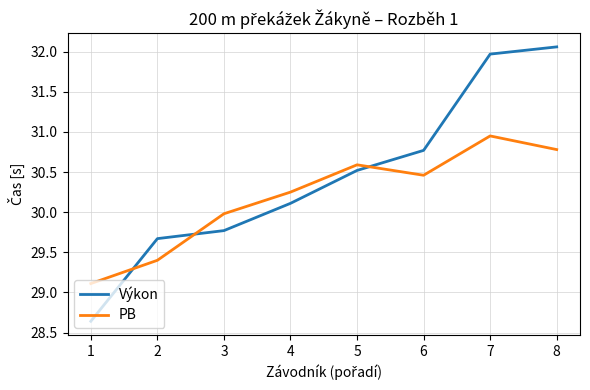

Where is Výkon nearest to the value 30?

4